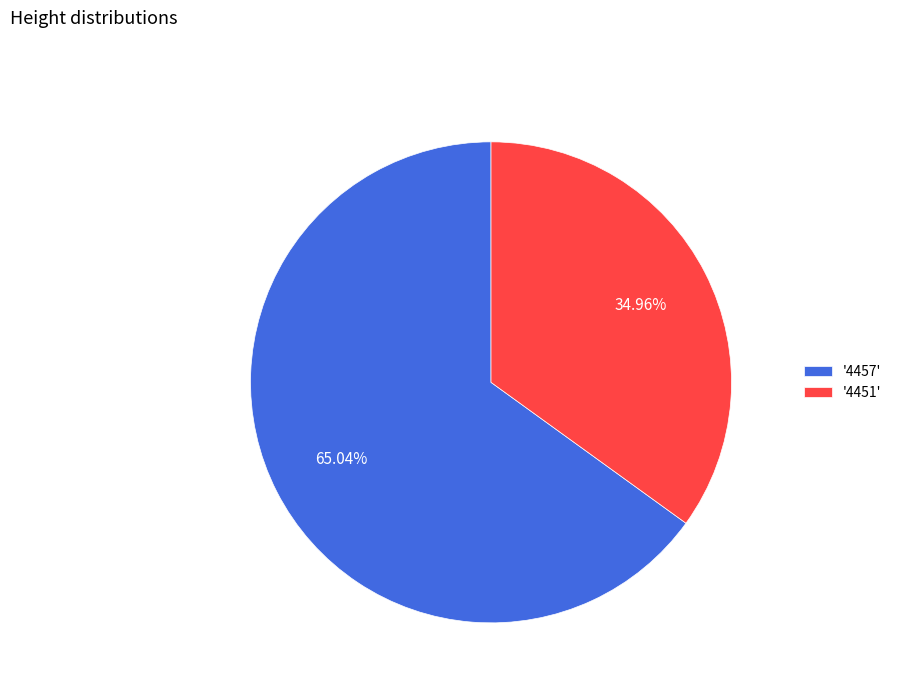

Which has a higher value, '4457' or '4451'?

'4457'